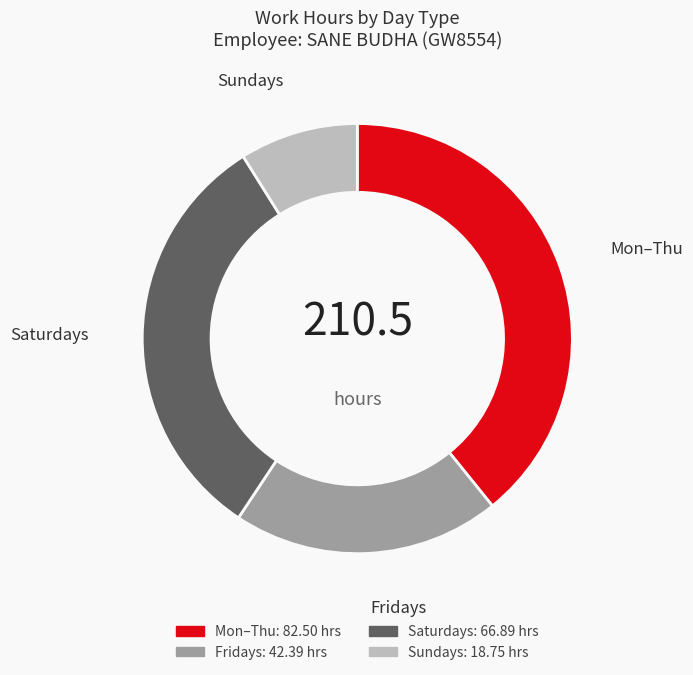

Is there any slice that represents more than half of the pie?

No